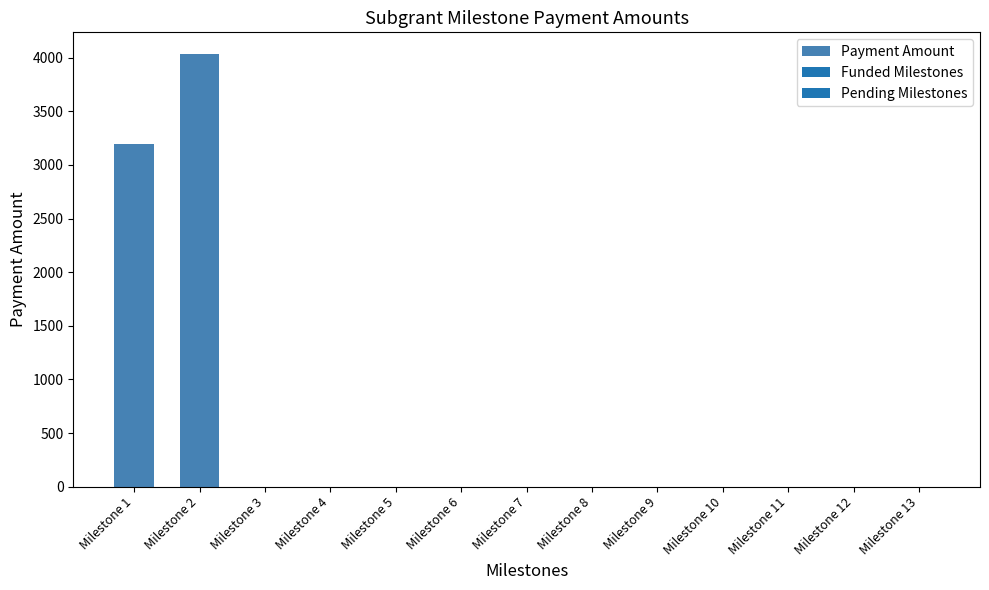

Count the number of data series in this chart.

1